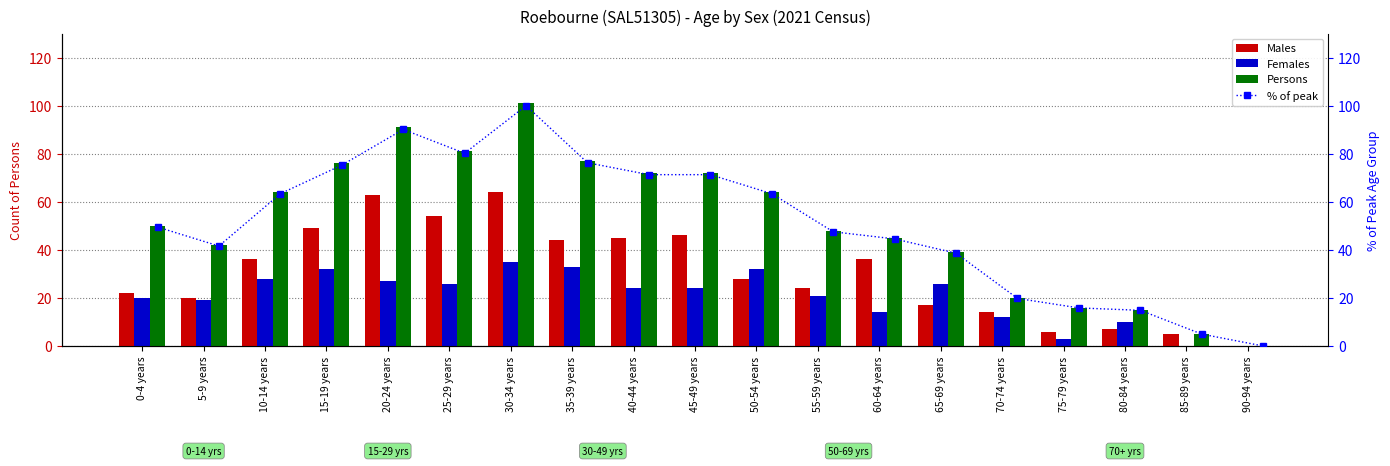

List the labels in order of Persons value, largest first.

30-34 years, 20-24 years, 25-29 years, 35-39 years, 15-19 years, 40-44 years, 45-49 years, 10-14 years, 50-54 years, 0-4 years, 55-59 years, 60-64 years, 5-9 years, 65-69 years, 70-74 years, 75-79 years, 80-84 years, 85-89 years, 90-94 years